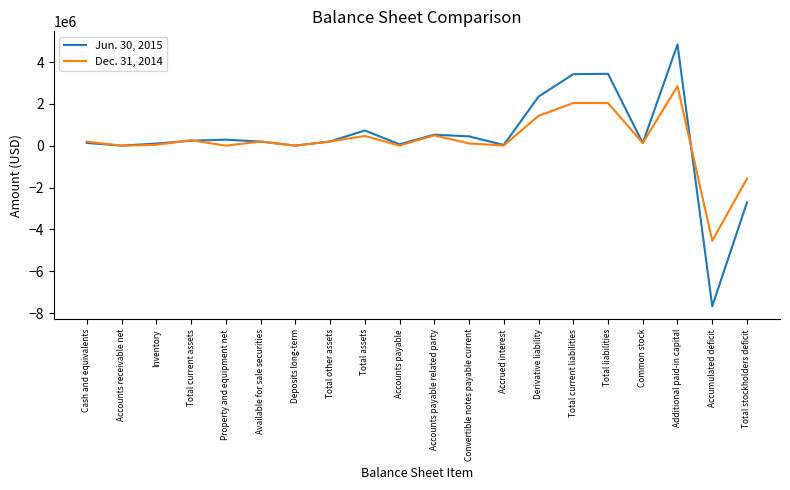

Where is the first local maximum for Dec. 31, 2014?

Total current assets